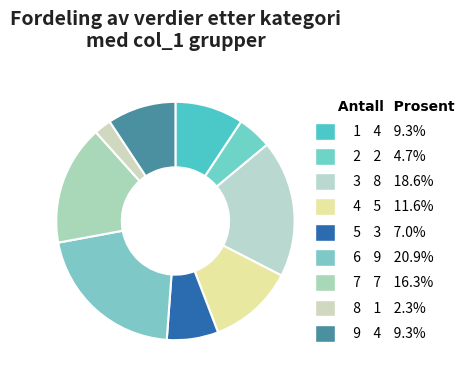

Count the number of slices in the pie.

9